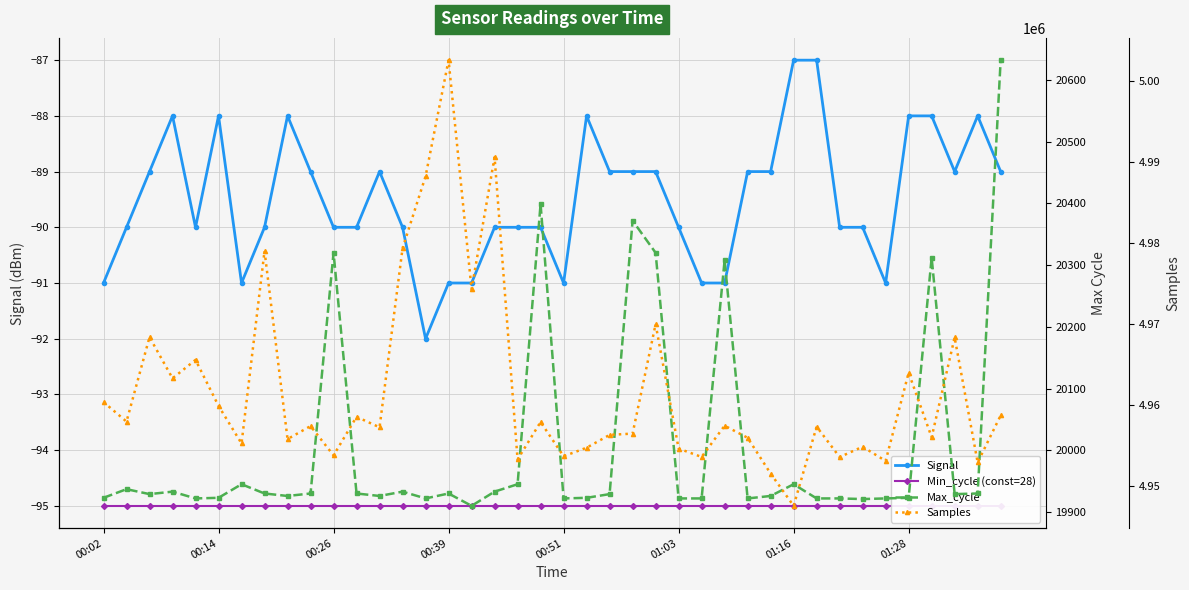

What is the average value of the Signal series?

-90